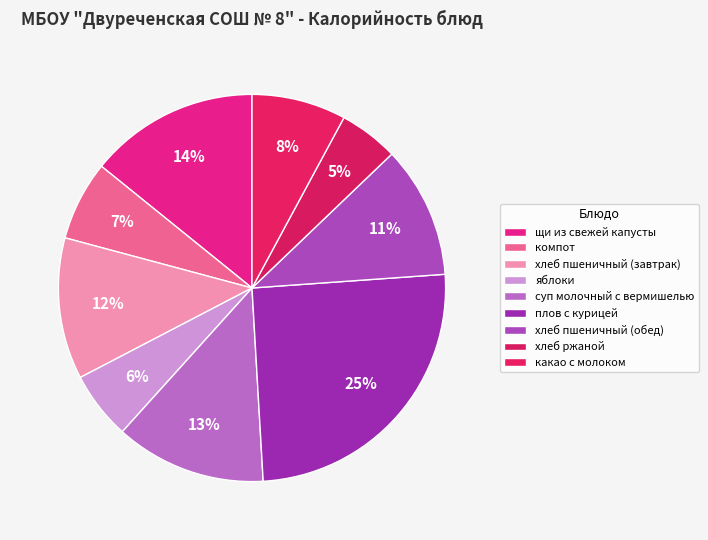

Rank the categories by value from lowest to highest.

хлеб ржаной, яблоки, компот, какао с молоком, хлеб пшеничный (обед), хлеб пшеничный (завтрак), суп молочный с вермишелью, щи из свежей капусты, плов с курицей